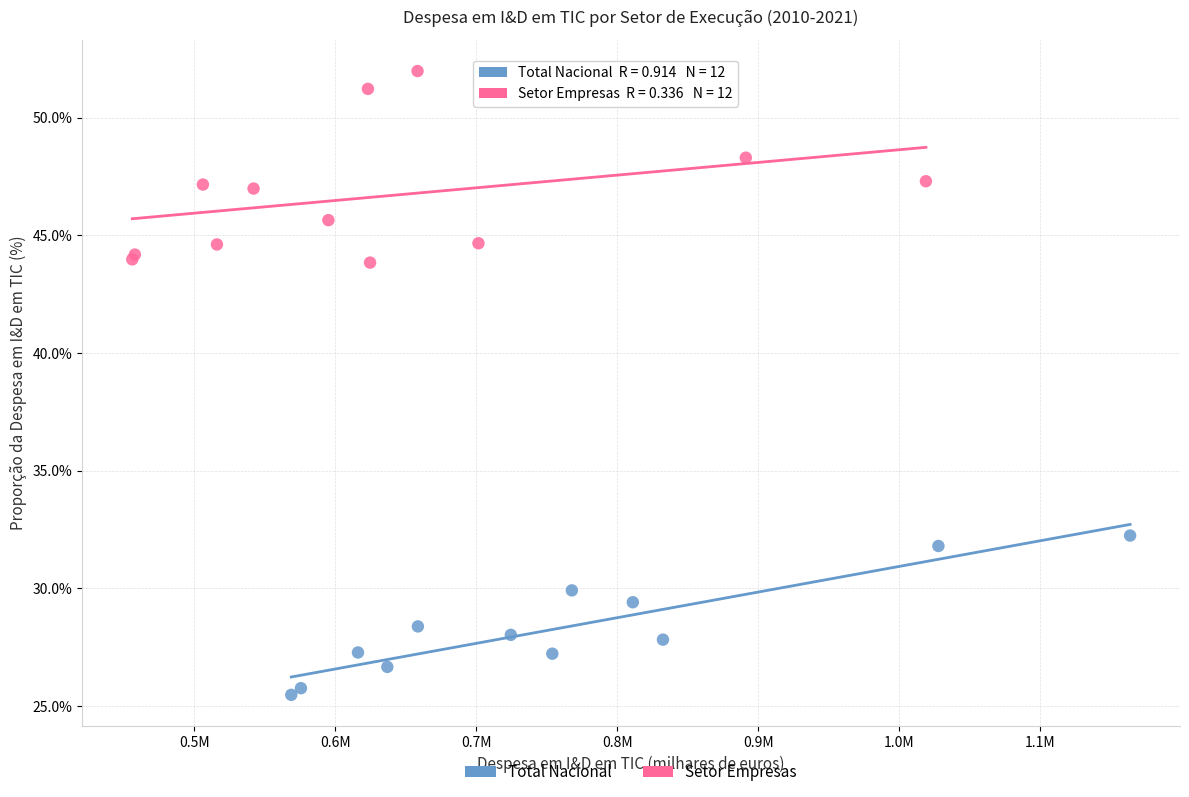

What are all the series names shown in the legend?

Total Nacional, Setor Empresas